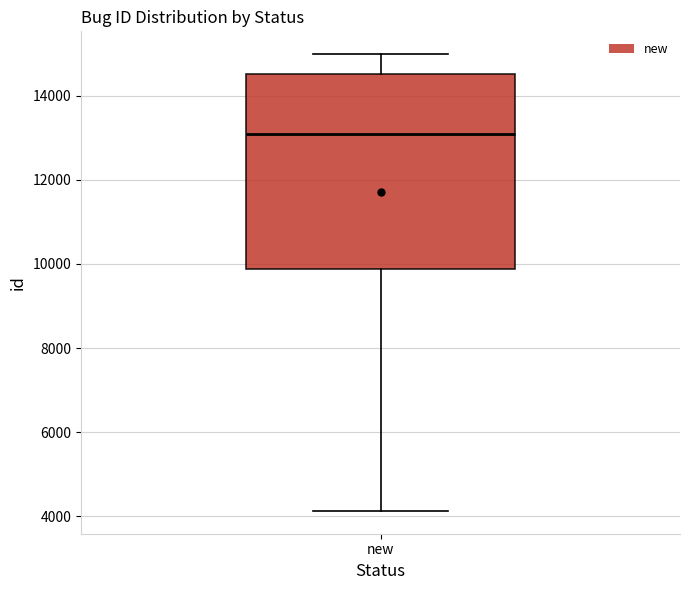

Read this box plot against the y-axis: the position of the median line, the range covered by the box, and the ends of both whiskers. The values are not printed on the chart, so give them approximately, as read against the axis.

median 13000, box 9800 to 14600, whiskers 4200 to 15000